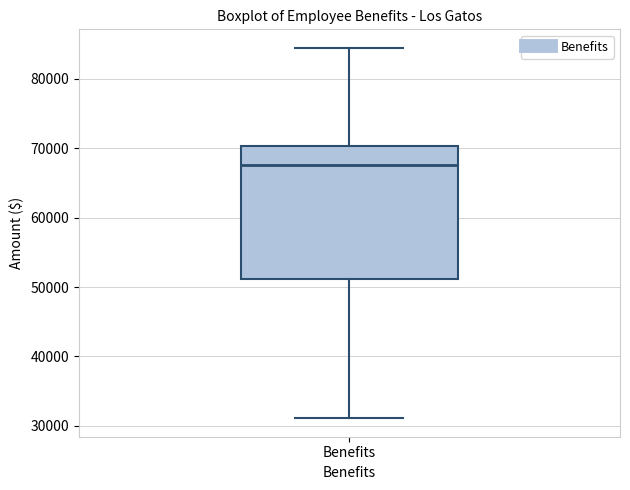

Where is the lower edge of the box for Benefits on the y-axis? The values are not printed on the chart, so give them approximately, as read against the axis.

51000